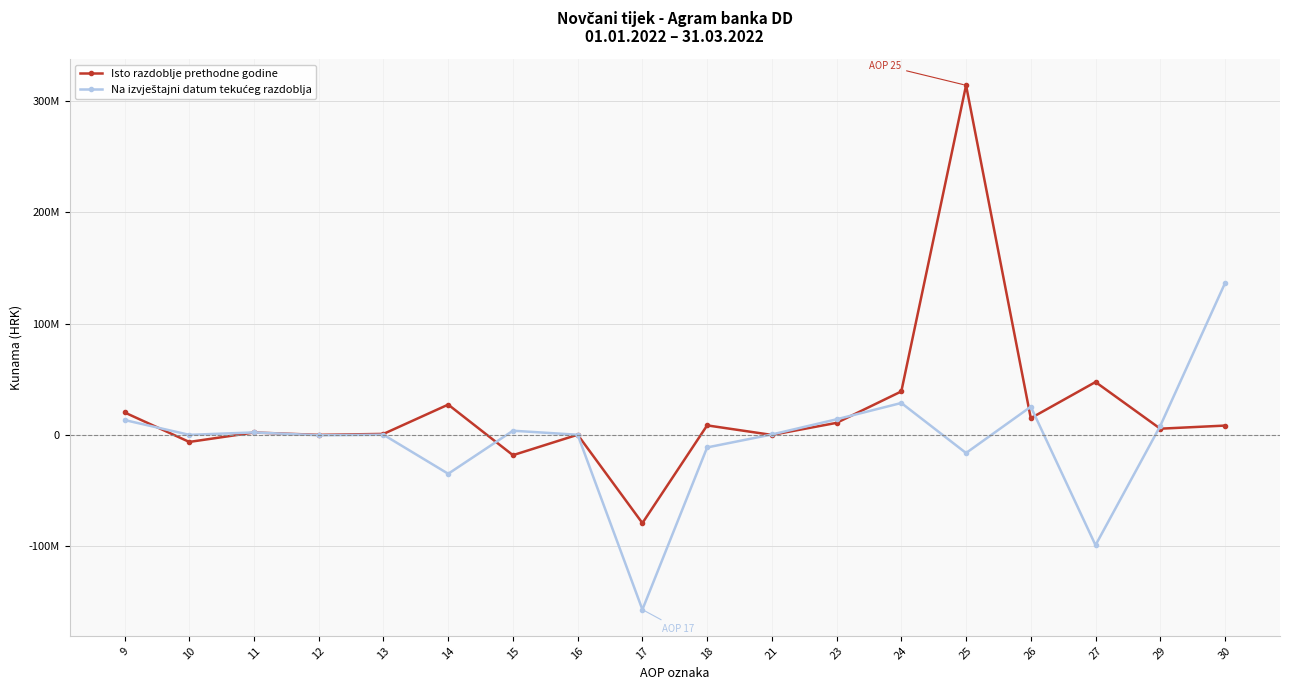

How many negative values does the Na izvještajni datum tekućeg razdoblja series have?

7